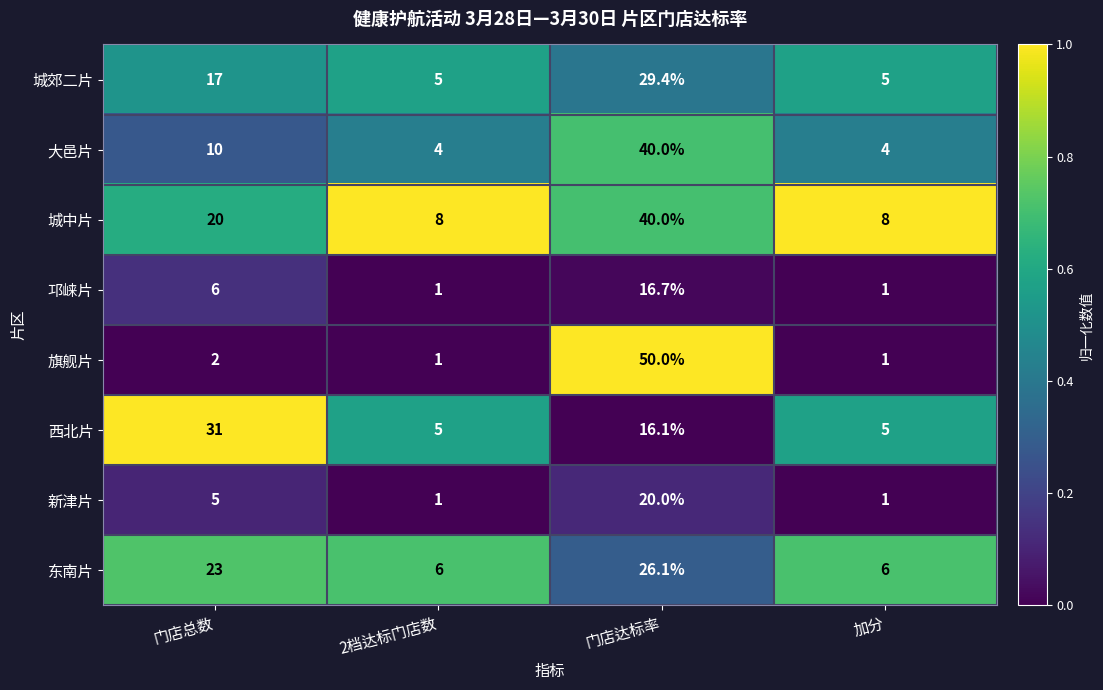

Between 门店总数 and 2档达标门店数, which series saw the biggest shift?

西北片